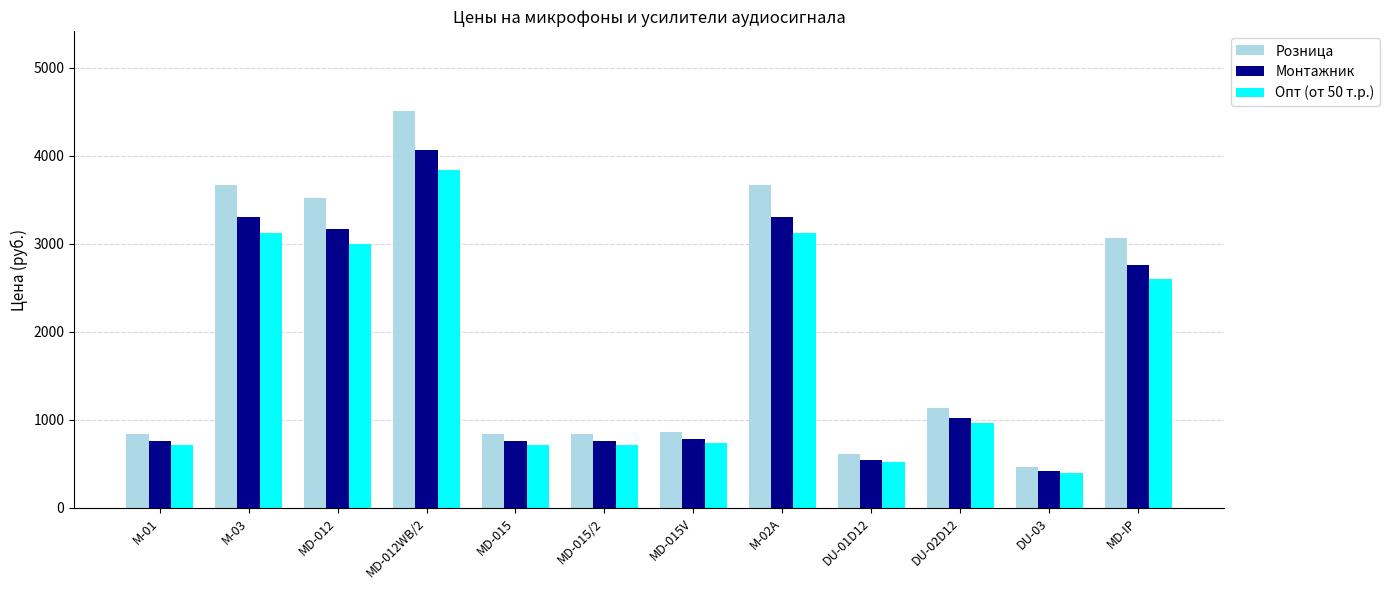

Rank the series by their average value, from lowest to highest.

Опт (от 50 т.р.), Монтажник, Розница